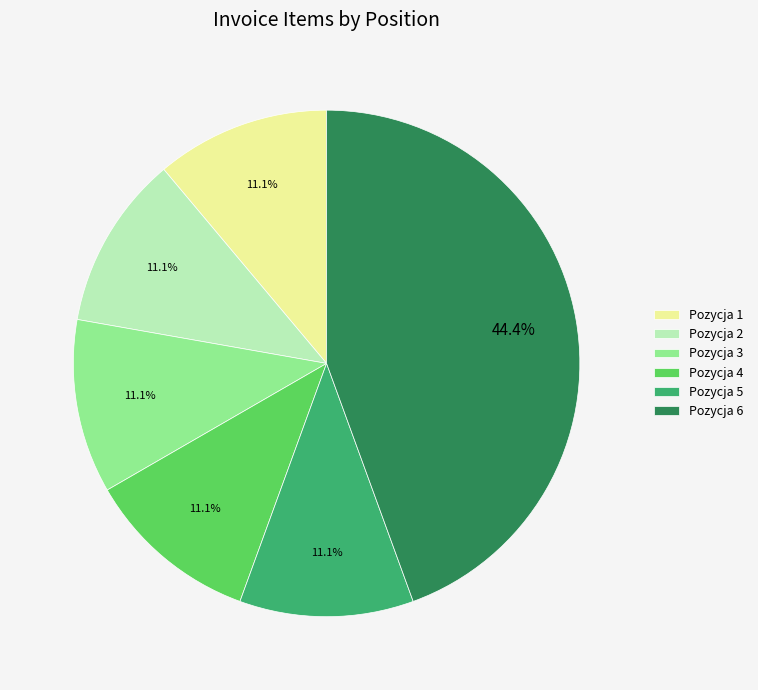

What percentage is the Pozycja 5 slice, to the nearest percent?

11%